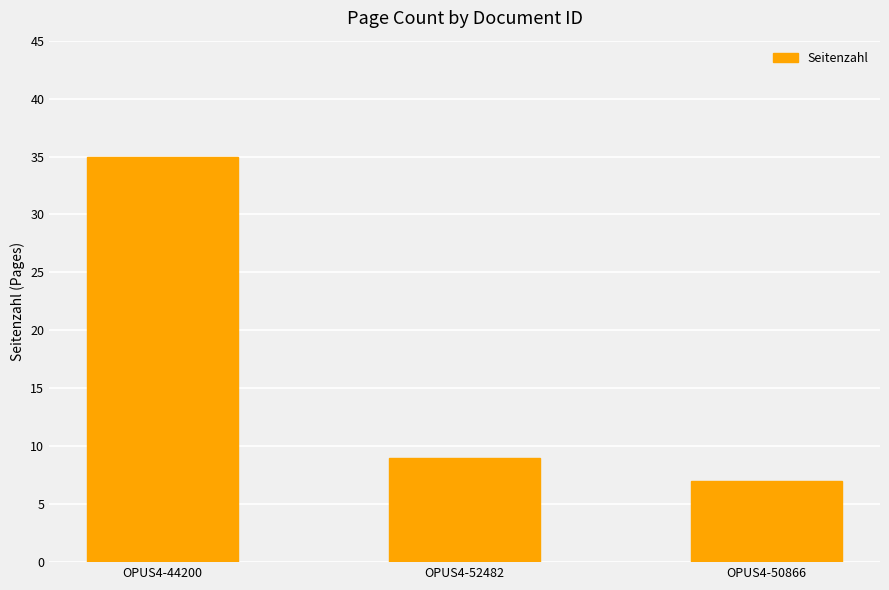

Rank the categories by value from highest to lowest.

OPUS4-44200, OPUS4-52482, OPUS4-50866